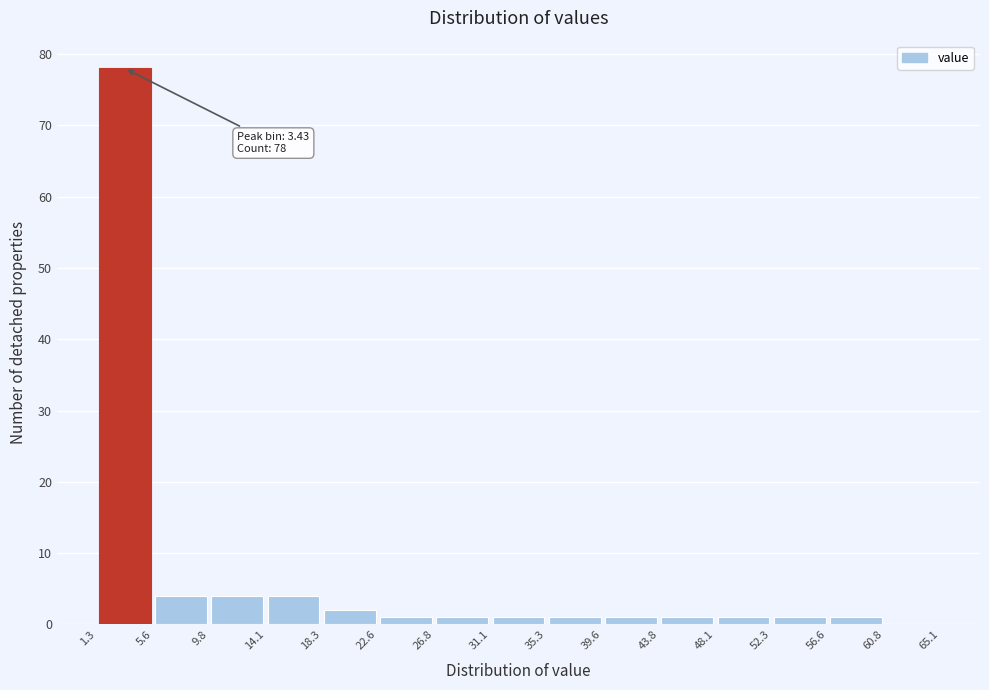

Which range on the x-axis has the tallest bar?

1.3 to 5.6